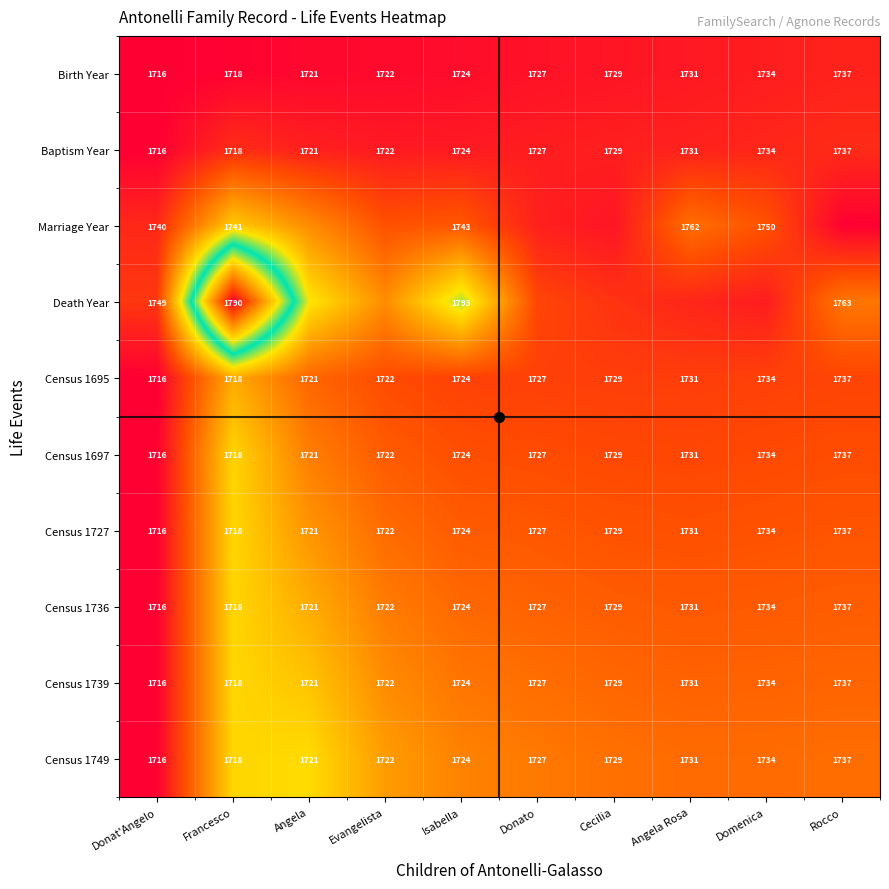

At which label does Census 1736 reach its minimum?

Donat'Angelo